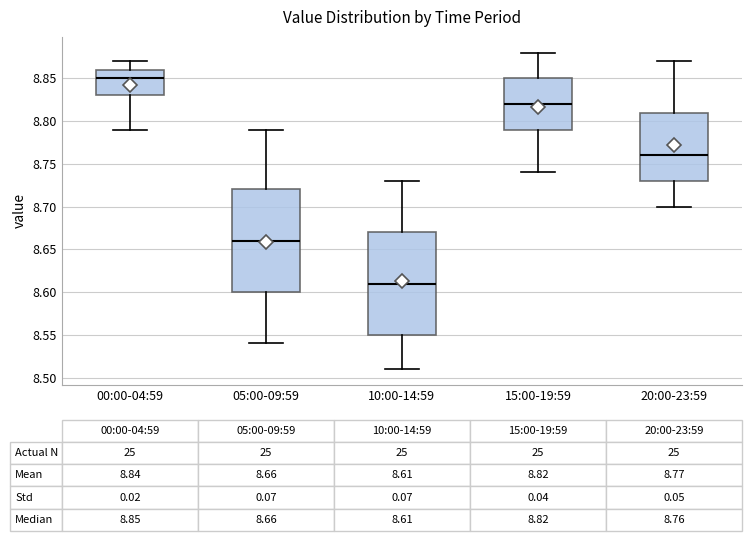

Which box's median line is the highest?

00:00-04:59